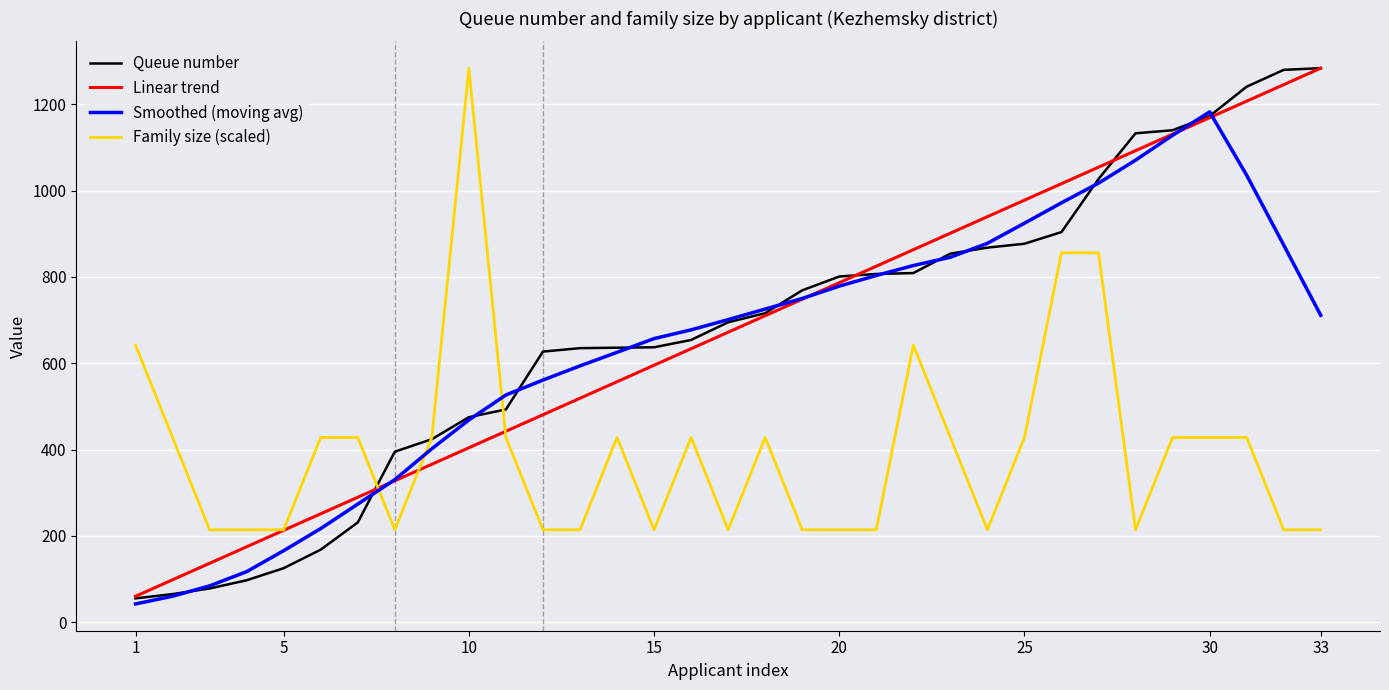

Which series has the largest range (max minus min)?

Queue number